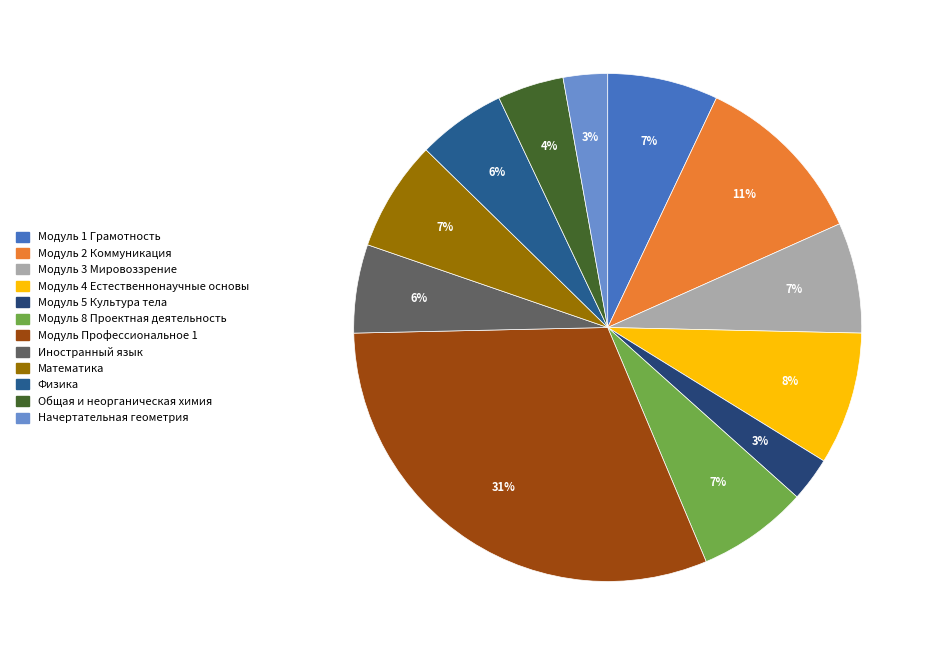

Which slice is the smallest?

Модуль 5 Культура тела